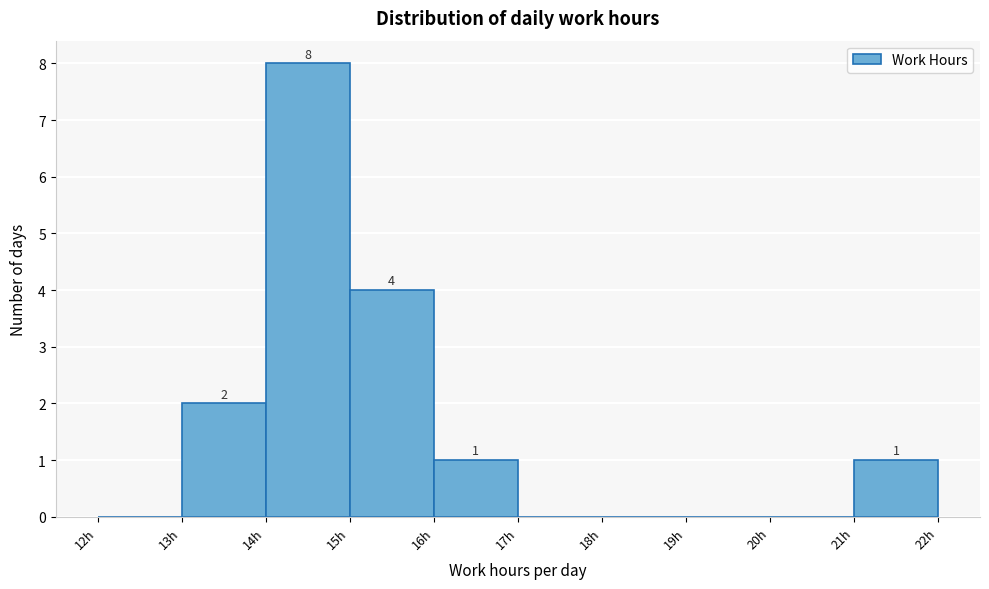

Over which range of the x-axis is the bar tallest?

14 to 15